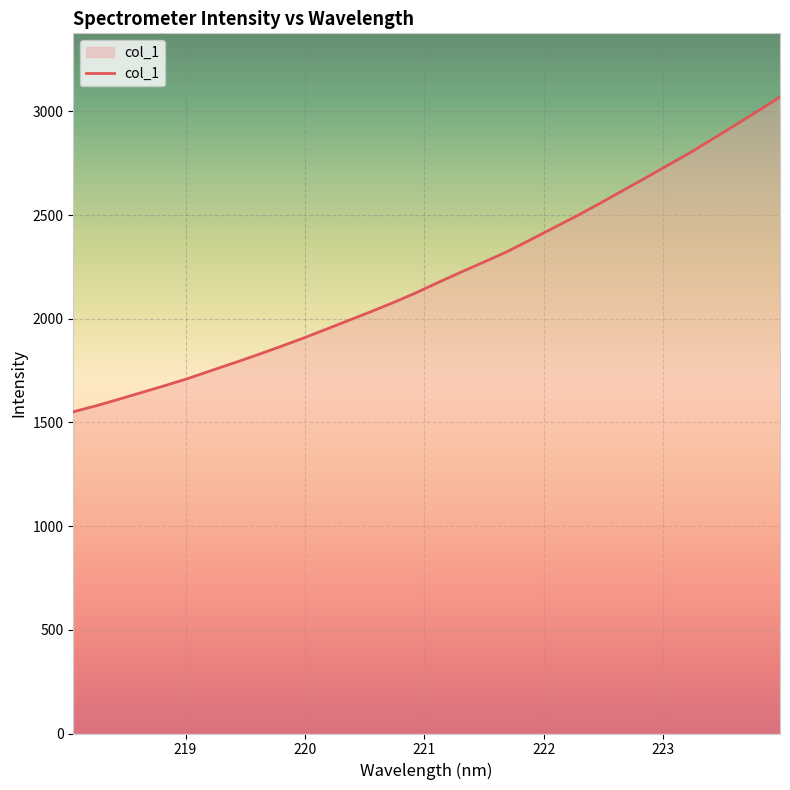

What is the minimum value shown in the chart?

1551.3